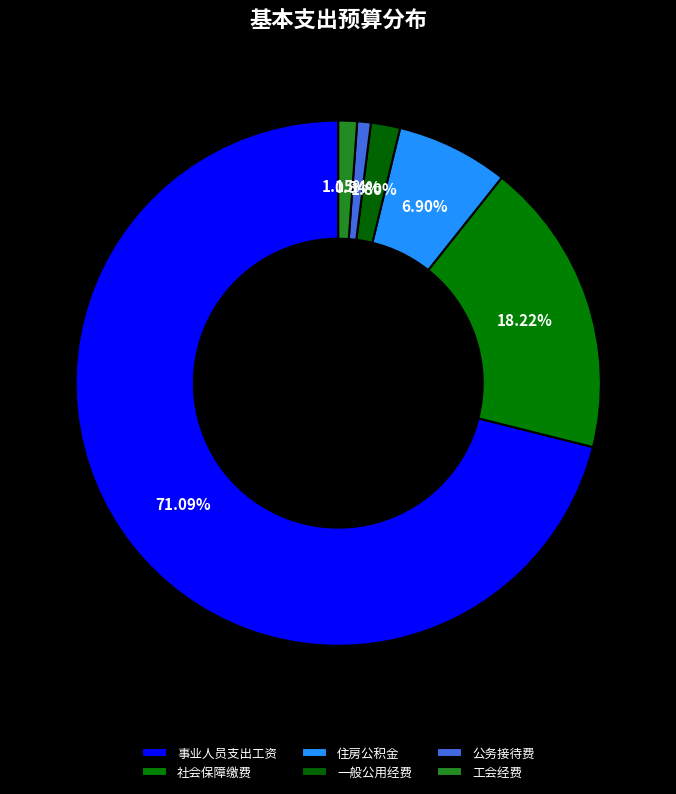

Combined, what portion of the pie is 社会保障缴费 and 一般公用经费?

20.0%